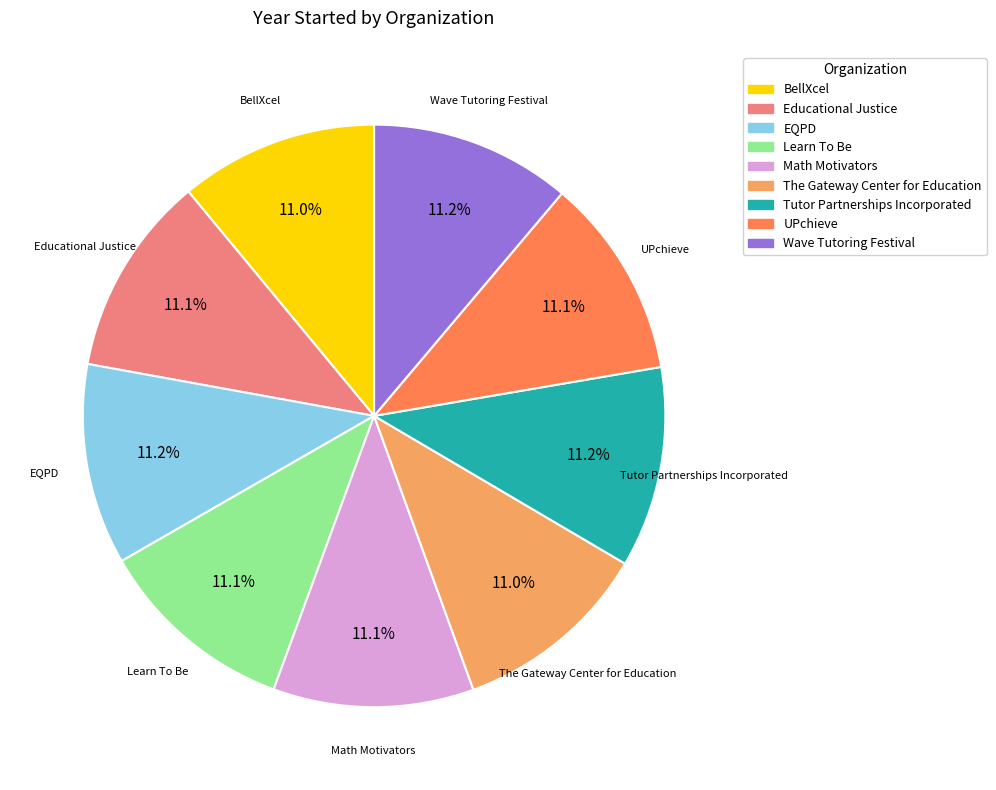

Is there any slice that represents more than half of the pie?

No